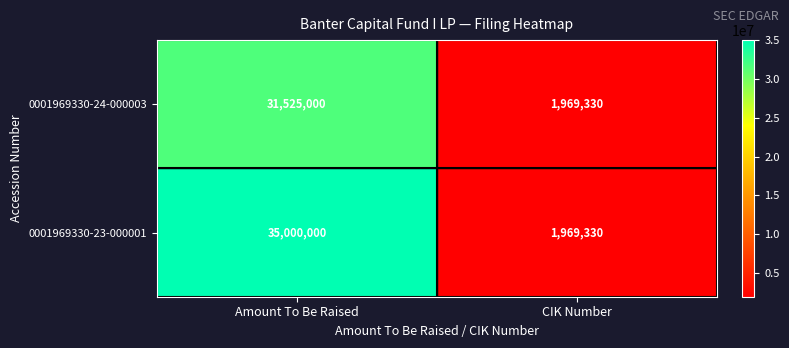

Which label corresponds to the smallest value in the chart?

CIK Number